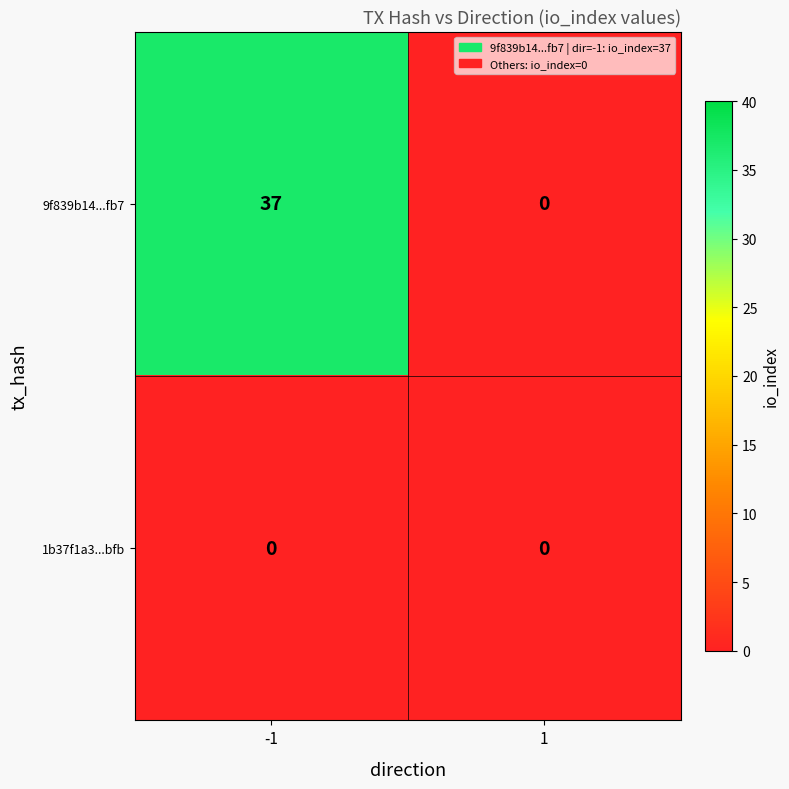

The value of 1b37f1a3...bfb at 1 is 0. True or false?

True